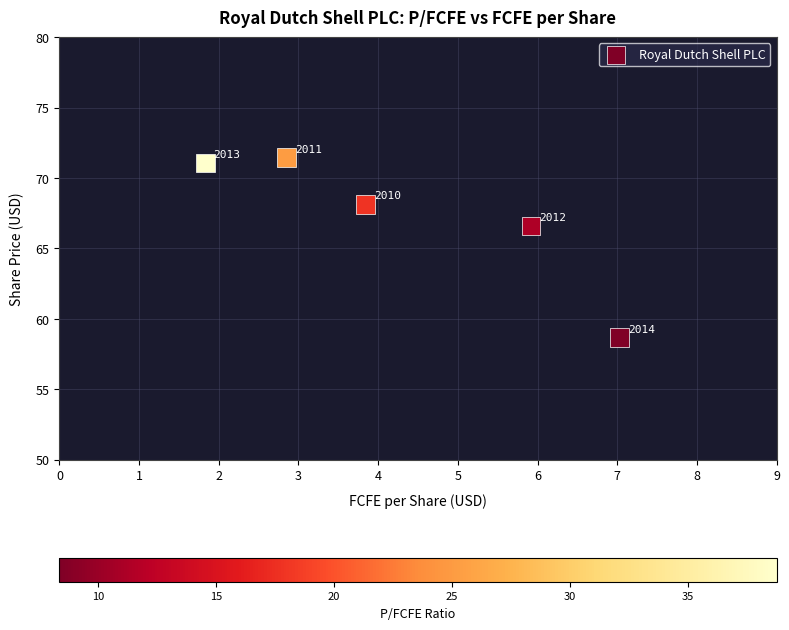

What Y value in the scatter plot is closest to 65?

66.6